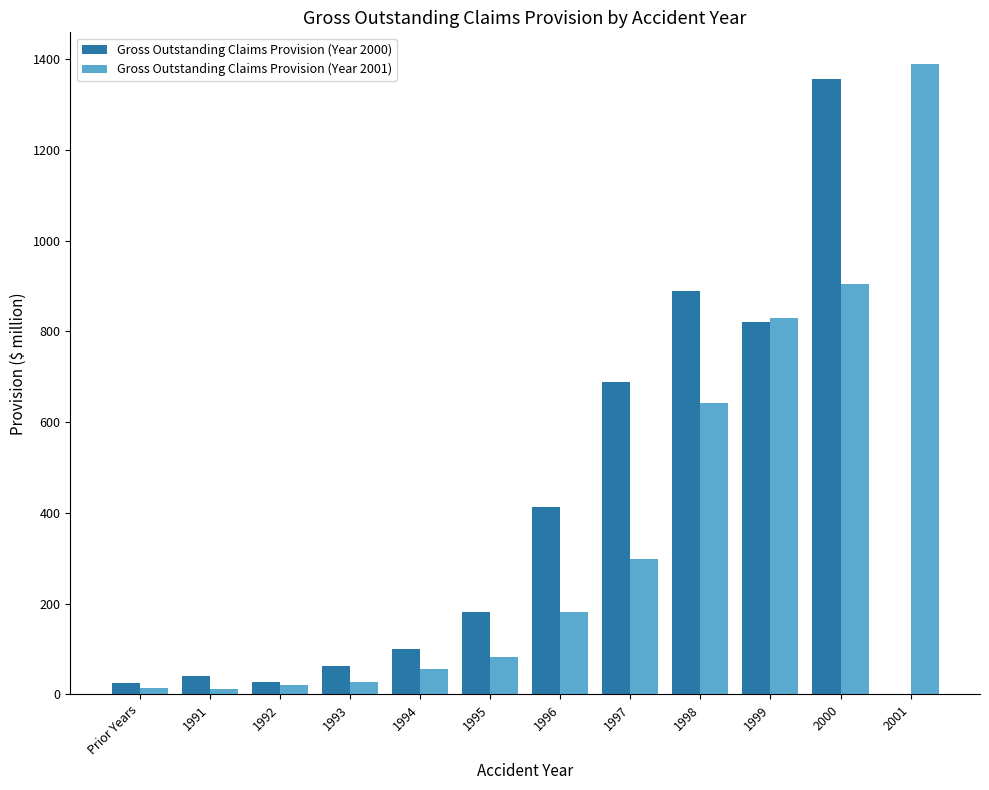

Between 1997 and 1999, which series saw the biggest shift?

Gross Outstanding Claims Provision (Year 2001)